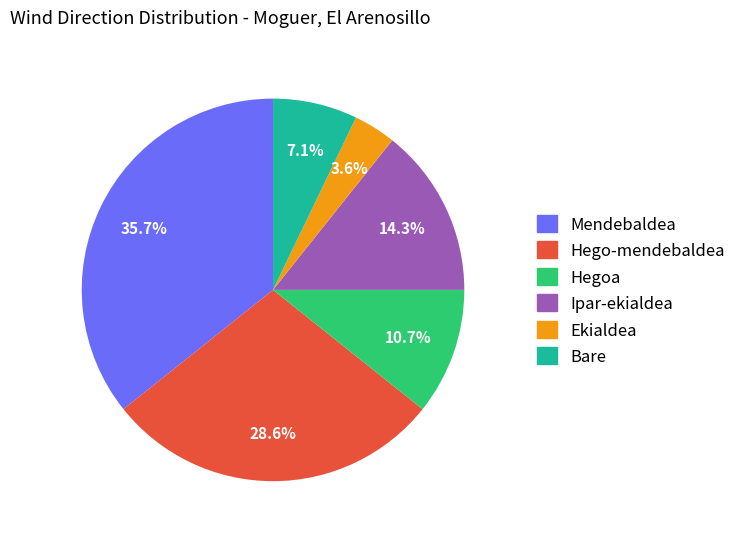

Count the number of slices in the pie.

6